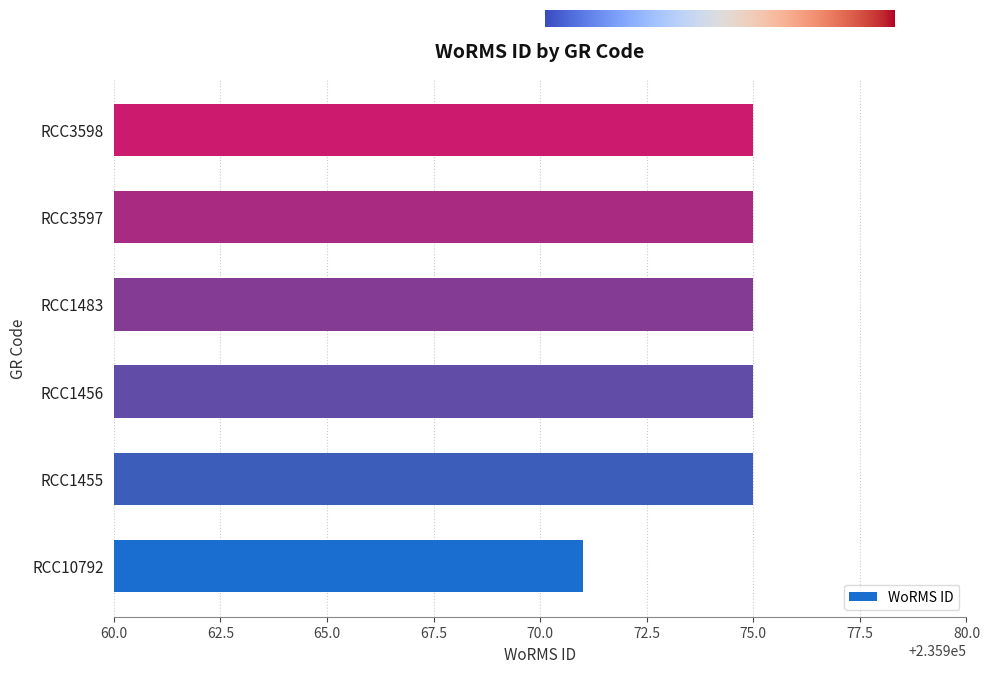

The chart shows a value of 100442 at RCC1483. True or false?

False